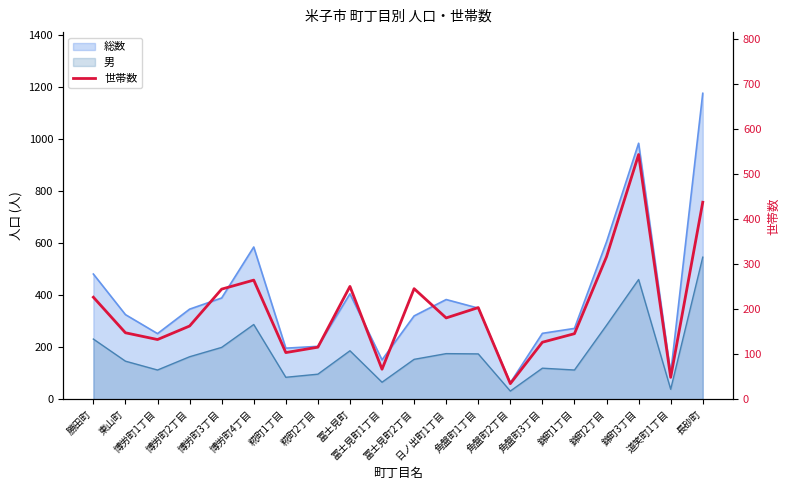

The value at 角盤町1丁目 is 322. True or false?

False